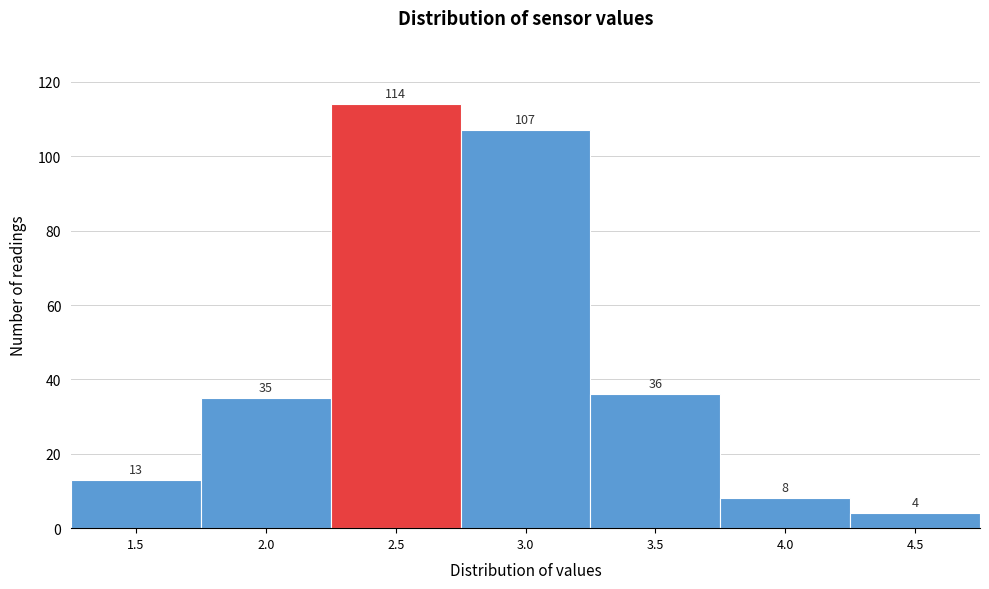

Reading right to left, what are all the values shown in this chart?

4	8	36	107	114	35	13